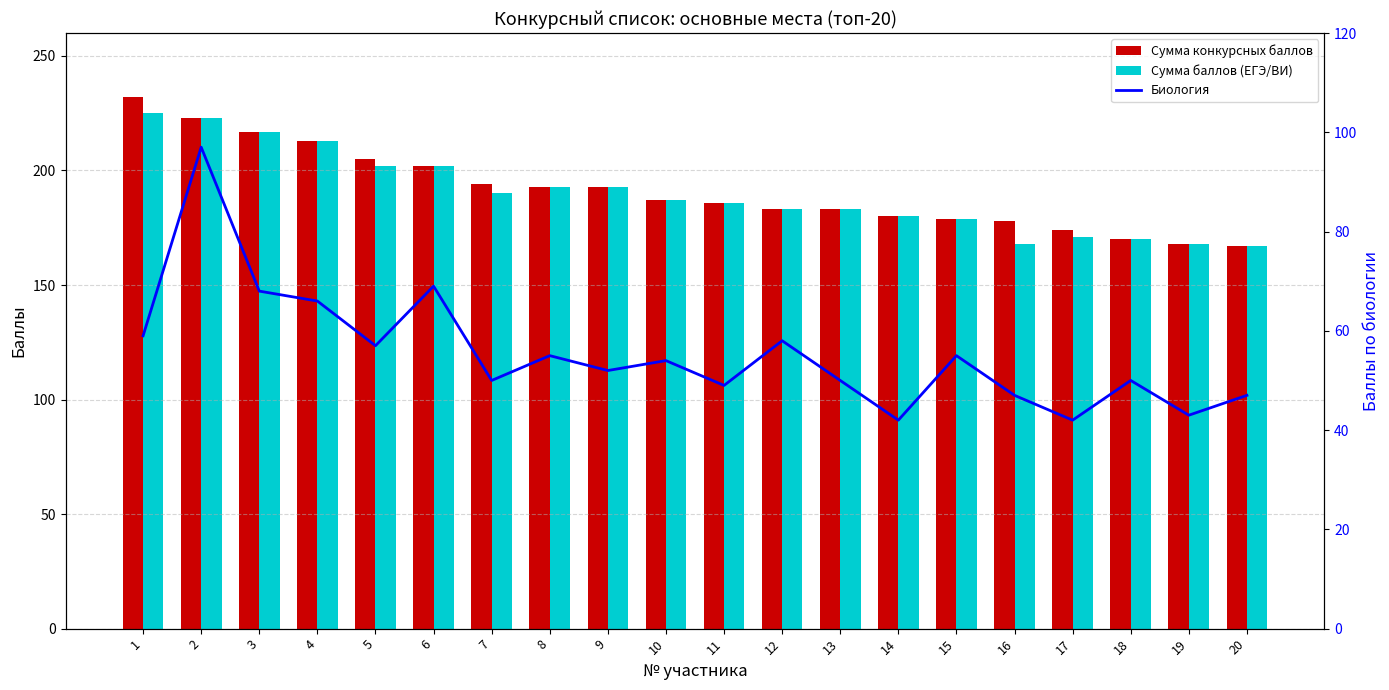

Where does the Сумма баллов (ЕГЭ/ВИ) series first go above 187?

1